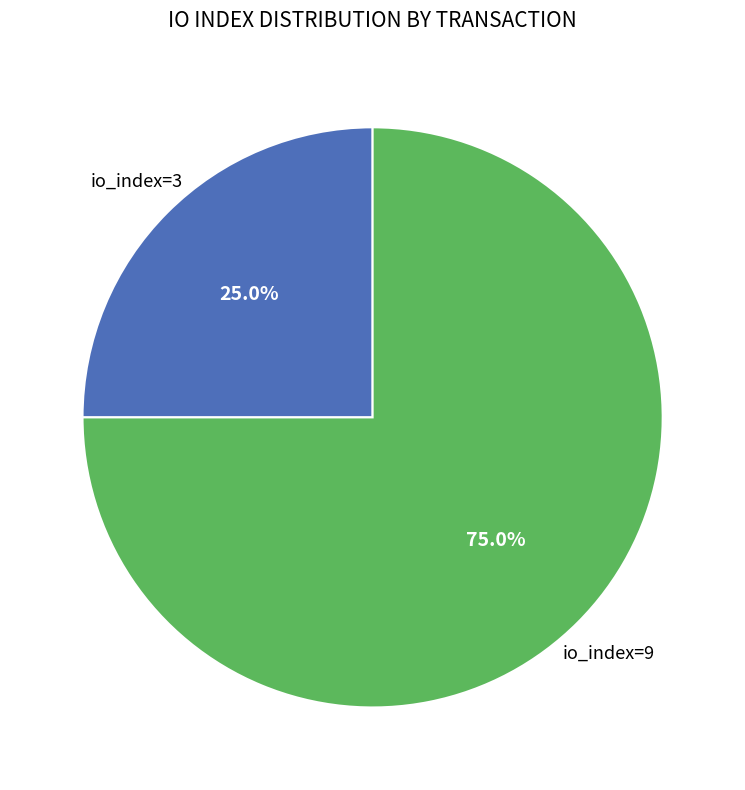

How many segments does this pie chart have?

2